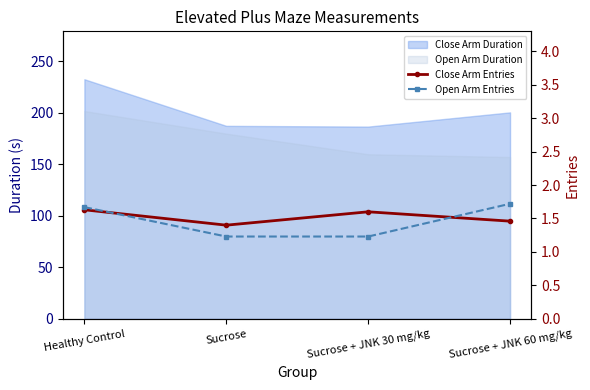

At how many categories does at least one series exceed 1?

4